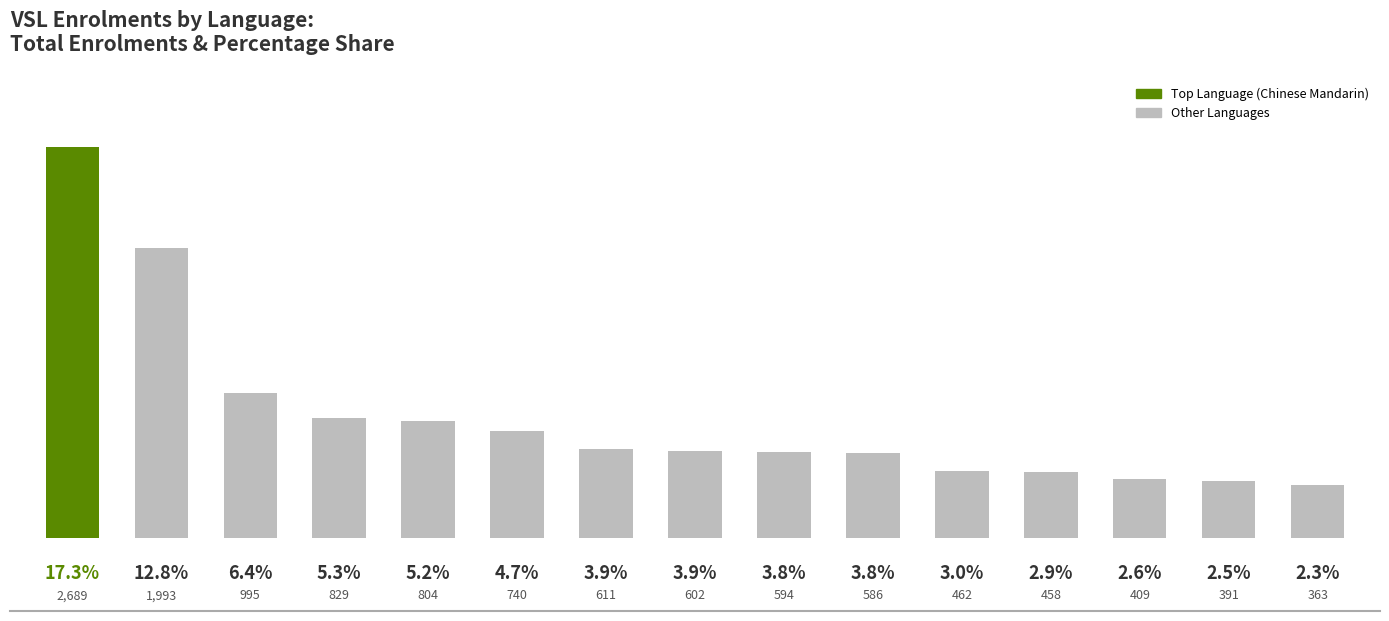

What is the minimum value shown in the chart?

363